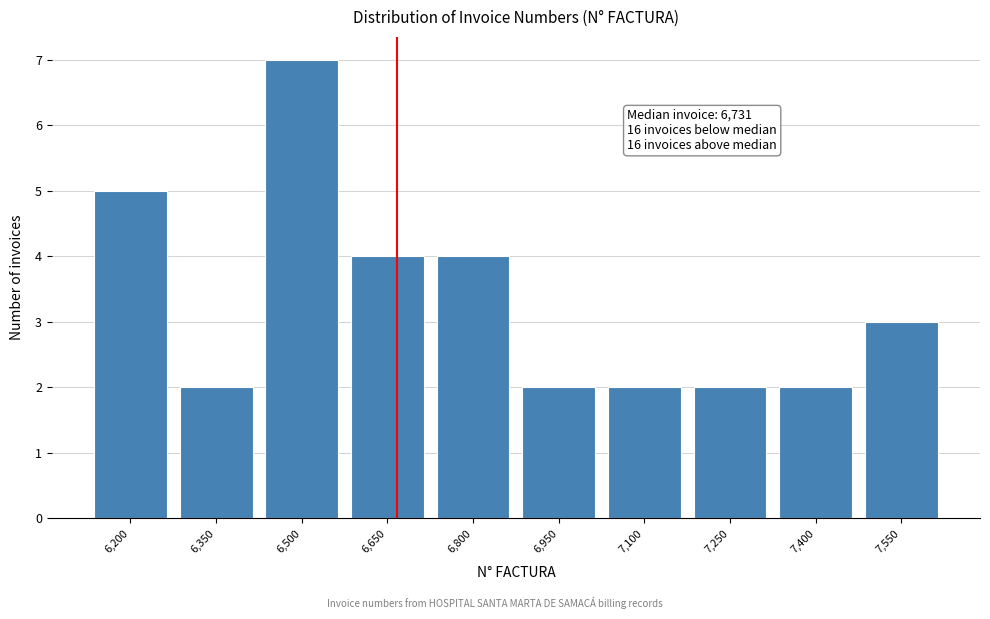

Reading right to left, what are all the values shown in this chart?

3	2	2	2	2	4	4	7	2	5